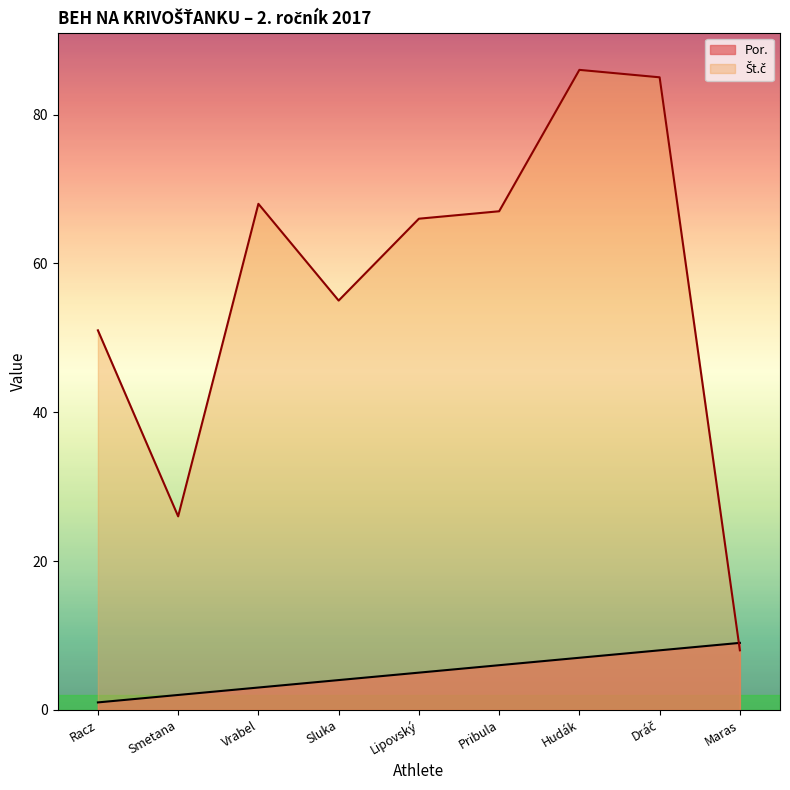

Does the chart have visible grid lines?

No